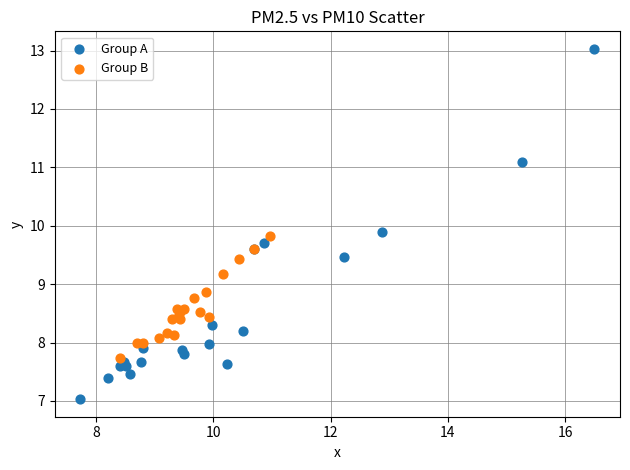

Which series reaches the maximum Y coordinate?

Group A